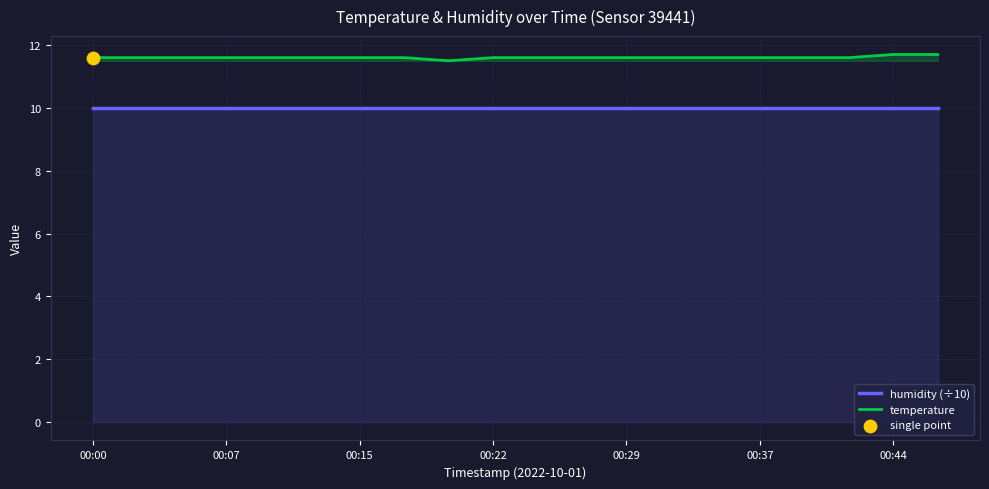

At how many categories does at least one series exceed 10?

20